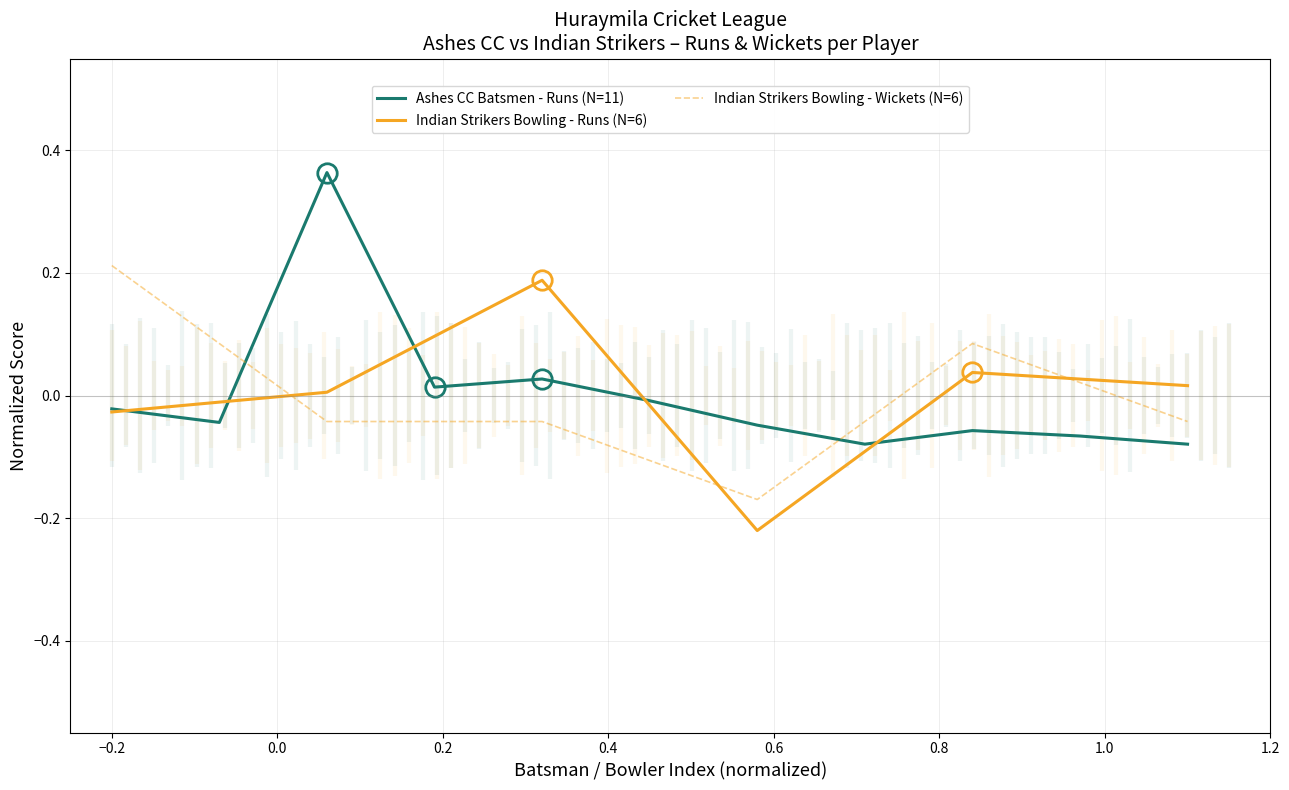

What is the difference between the maximum and second lowest values?

0.4